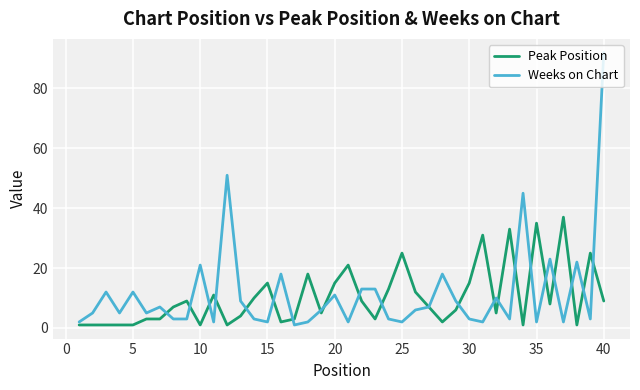

What is the maximum value shown in the chart?

92